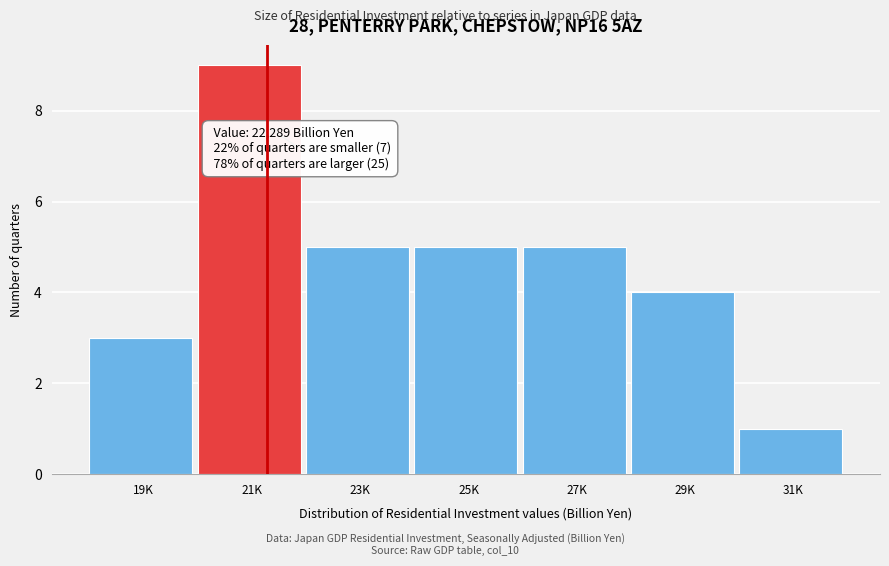

Reading left to right, transcribe all the data shown in this chart.

3	9	5	5	5	4	1